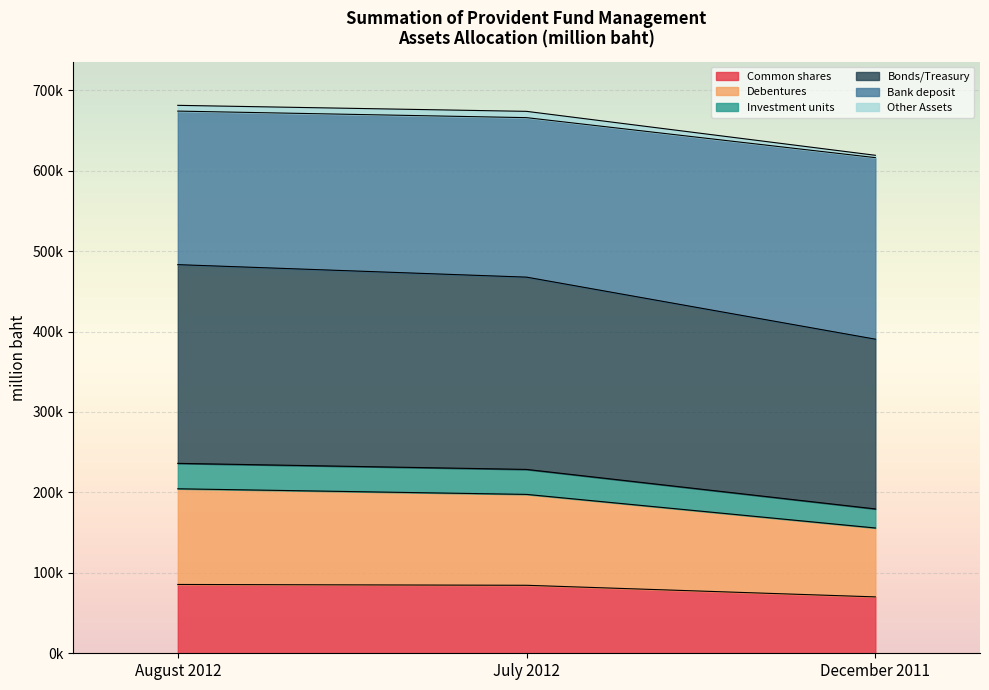

What is the label of the 2nd point from the left?

July 2012